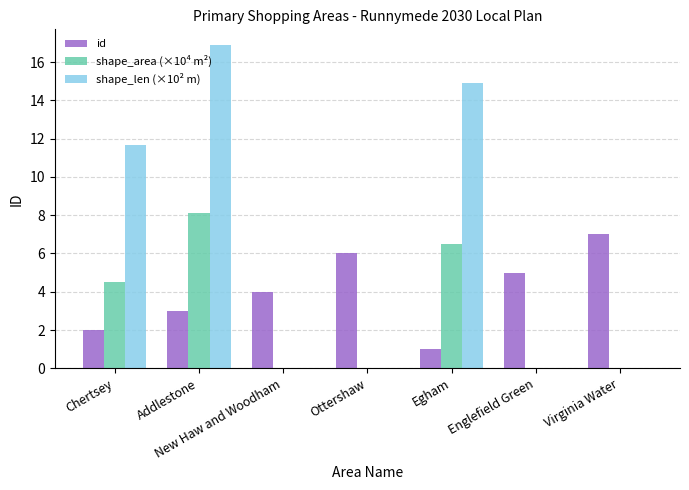

Which series has the largest range (max minus min)?

shape_len (×10² m)